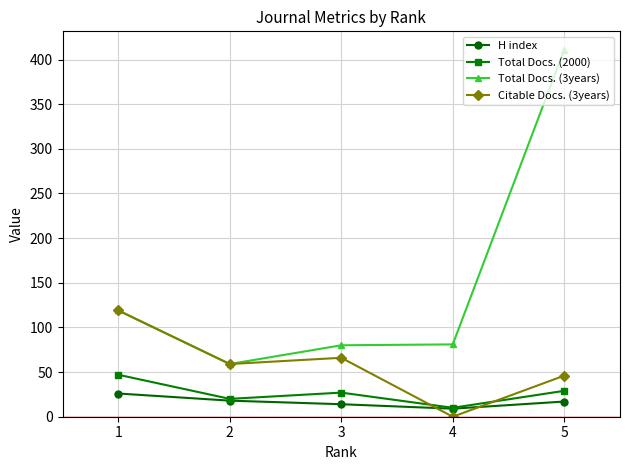

What is the value of the Total Docs. (2000) point at the 2nd from the left?

20